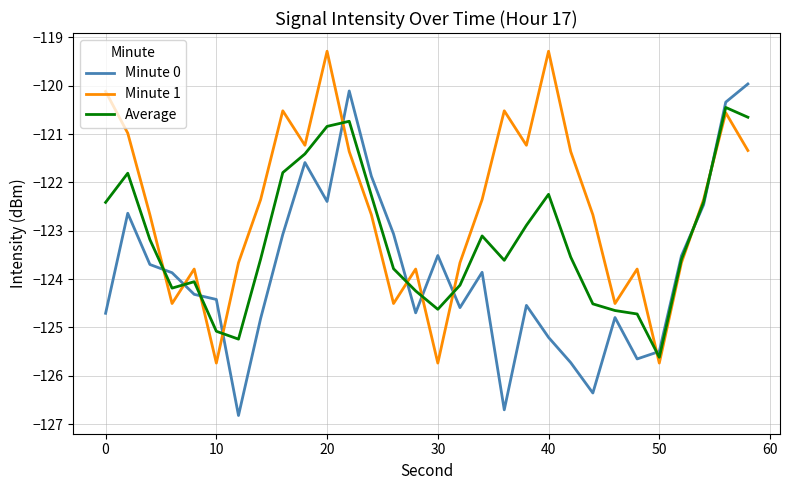

How many intersections are there between Minute 1 and Minute 0?

11